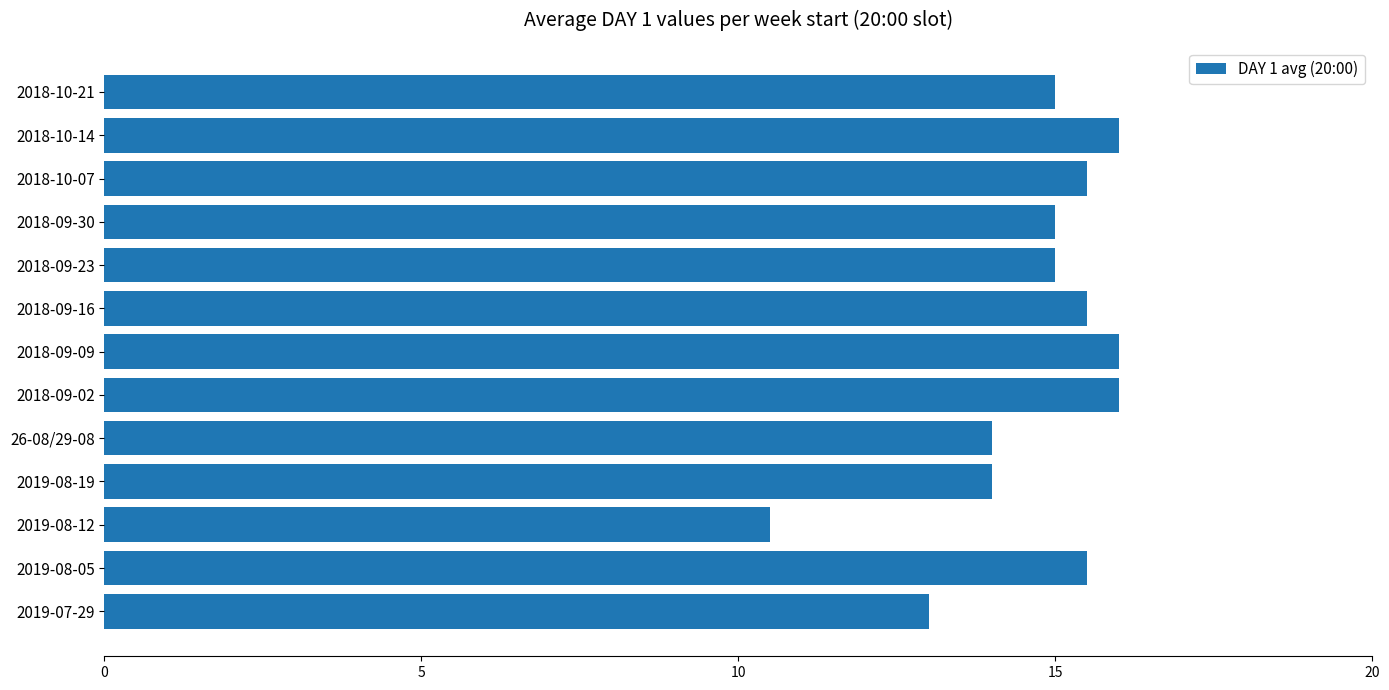

What is the maximum value shown in the chart?

16.0